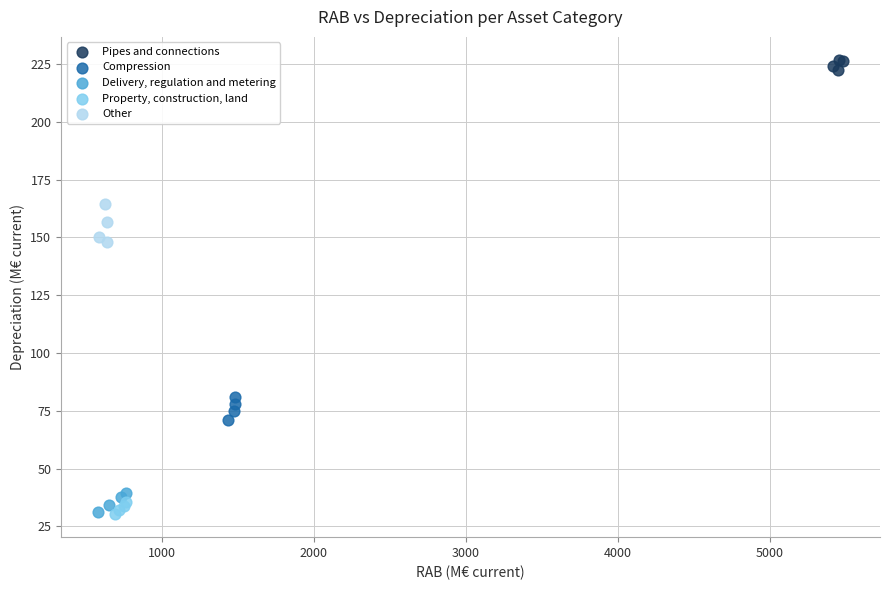

Which series contains the highest Y value?

Pipes and connections